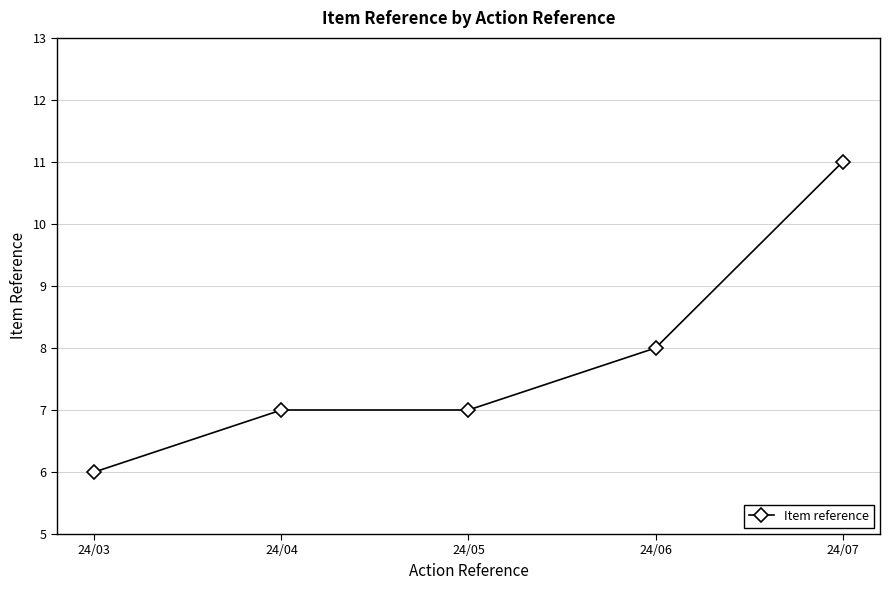

How many series are shown in this chart?

1